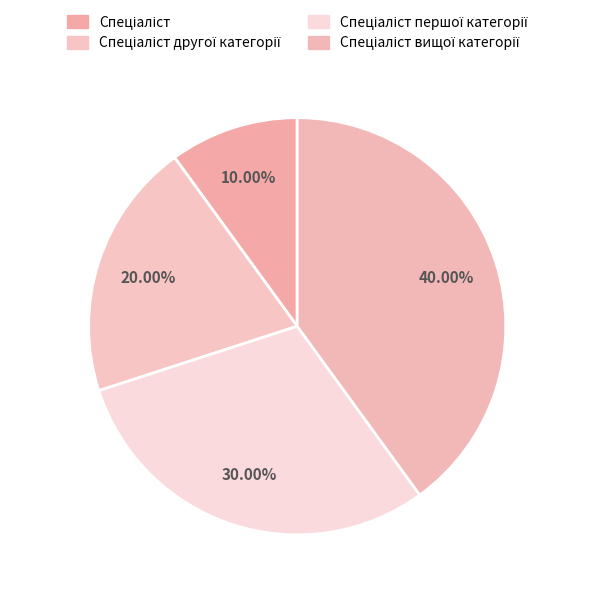

Count the number of slices in the pie.

4